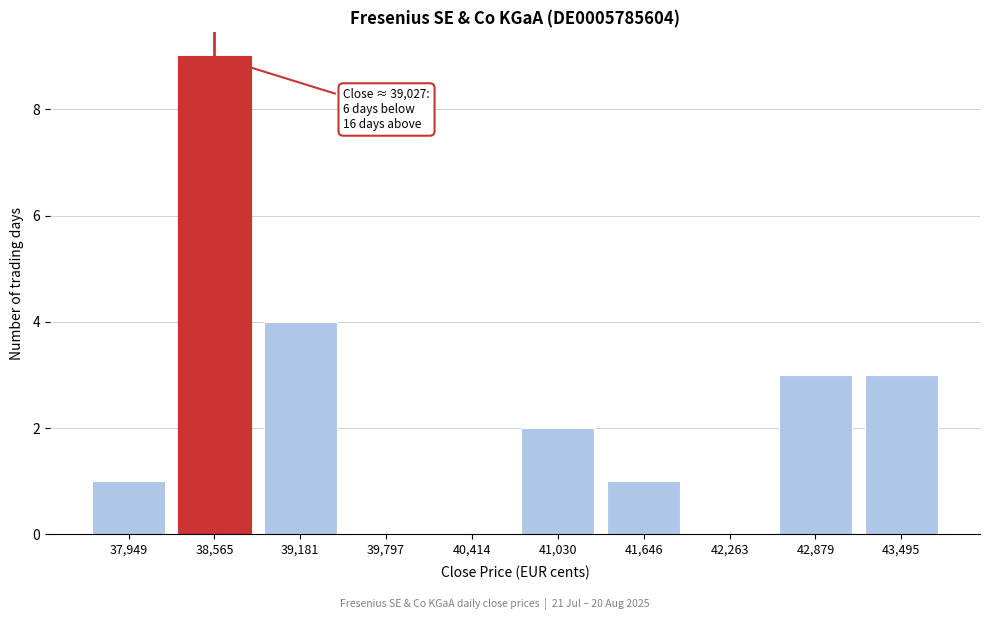

Reading left to right, list all the values displayed in this chart.

37,949=1	38,565=9	39,181=4	39,797=0	40,414=0	41,030=2	41,646=1	42,263=0	42,879=3	43,495=3